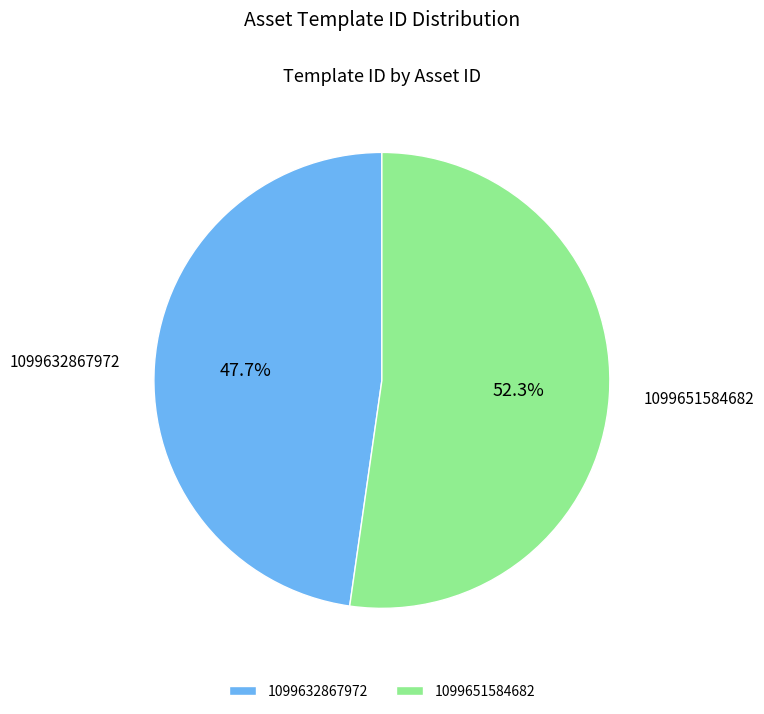

To the nearest percent, what portion does 1099651584682 represent?

52%